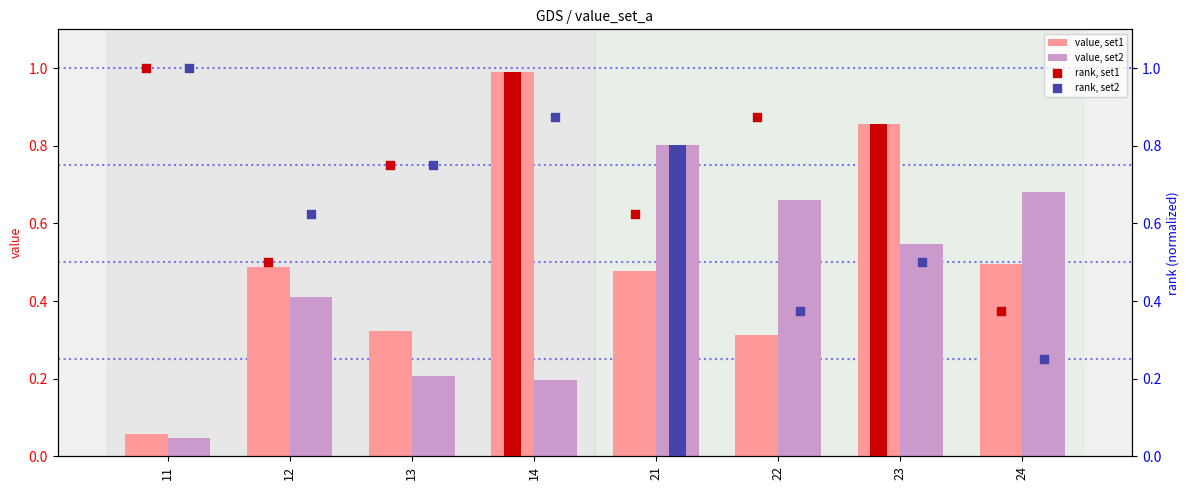

Which series has the widest spread of Y values?

value, set1